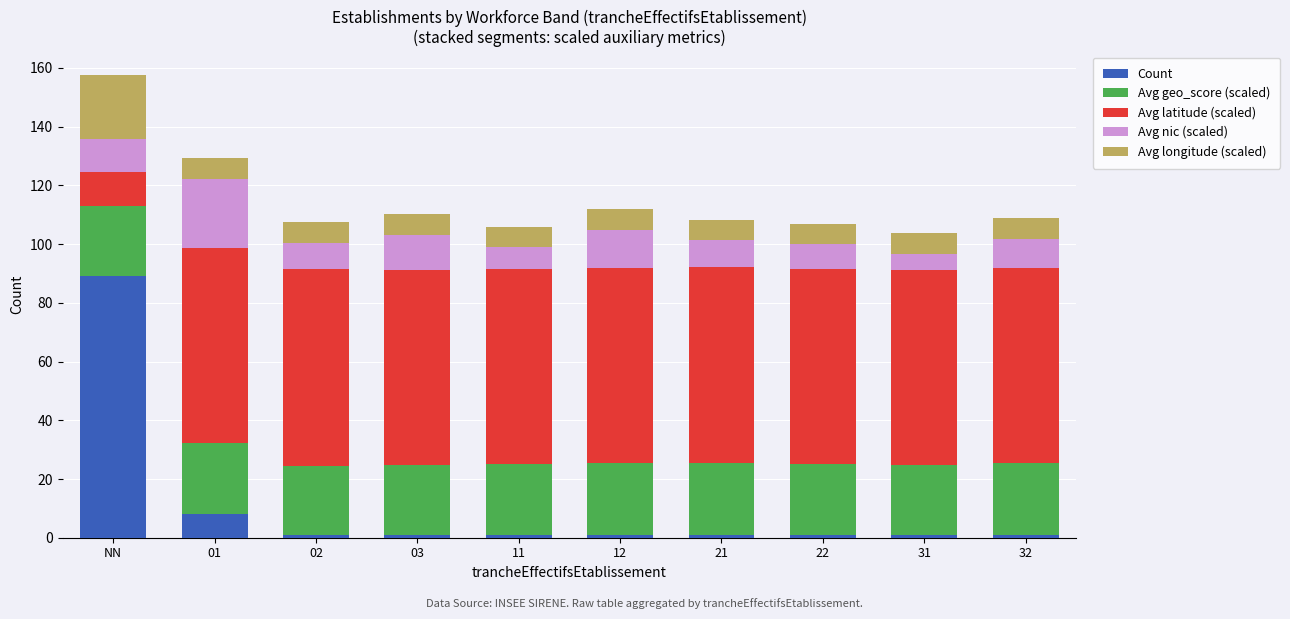

How many distinct data groups are displayed?

5